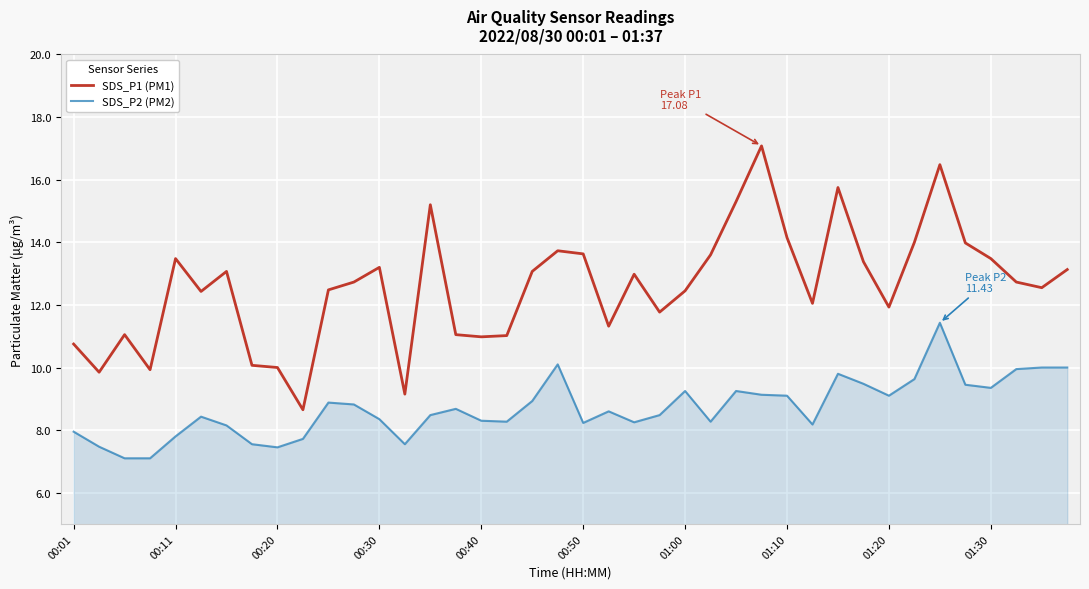

Rank the series by their maximum value, from lowest to highest.

SDS_P2 (PM2), SDS_P1 (PM1)